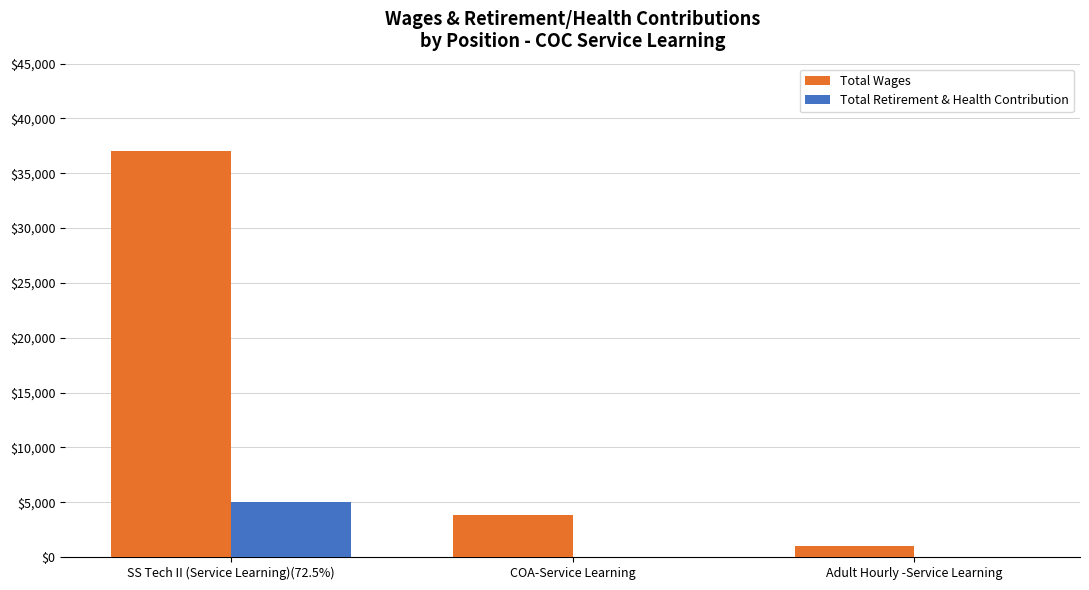

The value of Total Retirement & Health Contribution at SS Tech II (Service Learning)(72.5%) is 7637. True or false?

False